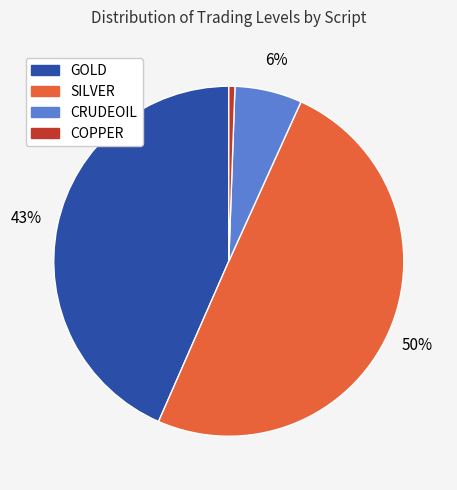

Is the sum of COPPER and CRUDEOIL greater than half?

No